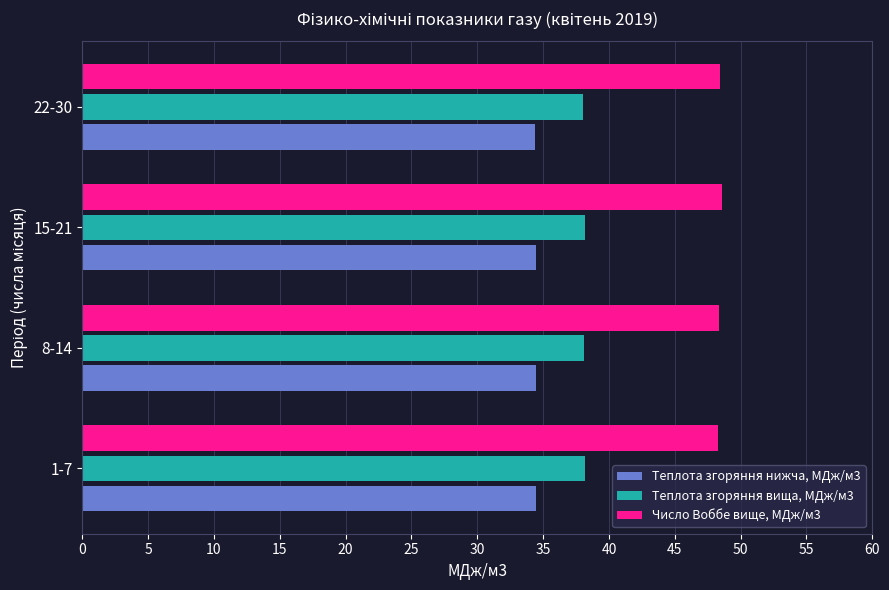

At how many categories does at least one series exceed 46?

4